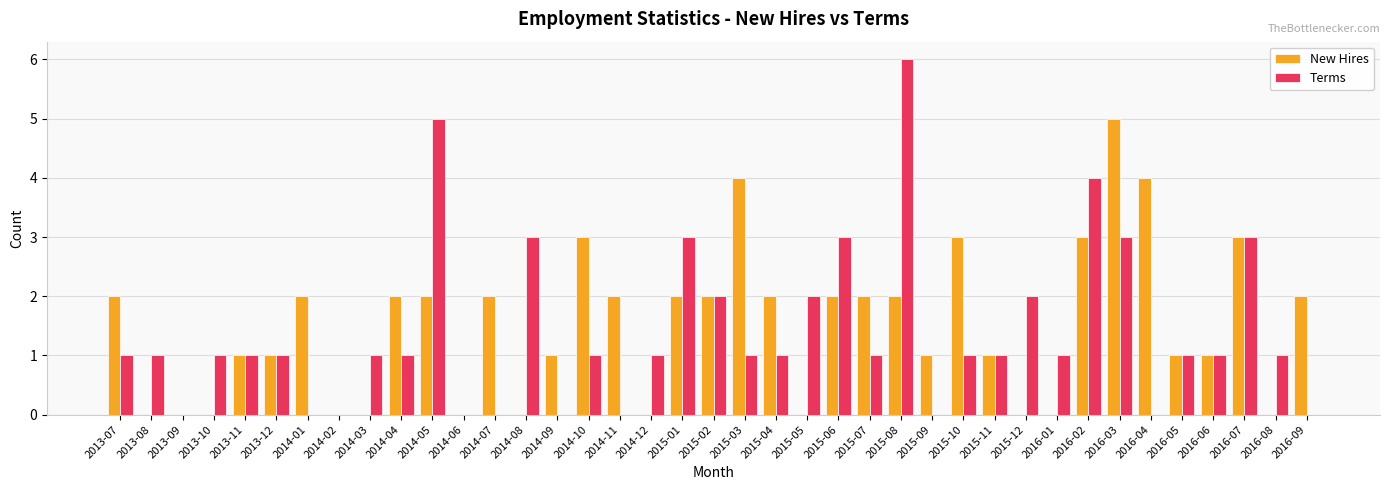

Is the value of Terms at 2014-09 greater than the value of New Hires at 2015-03?

No